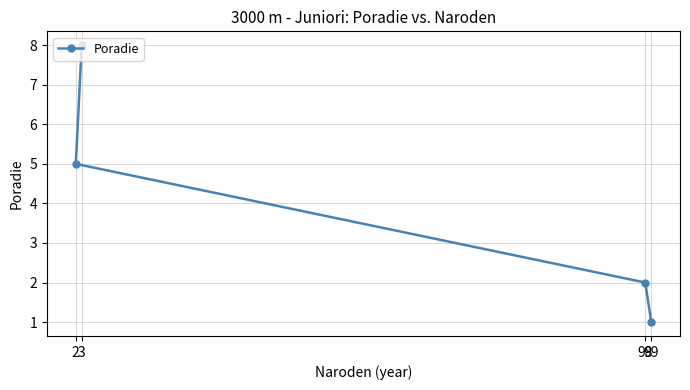

What is the value of the 4th point from the left?

1